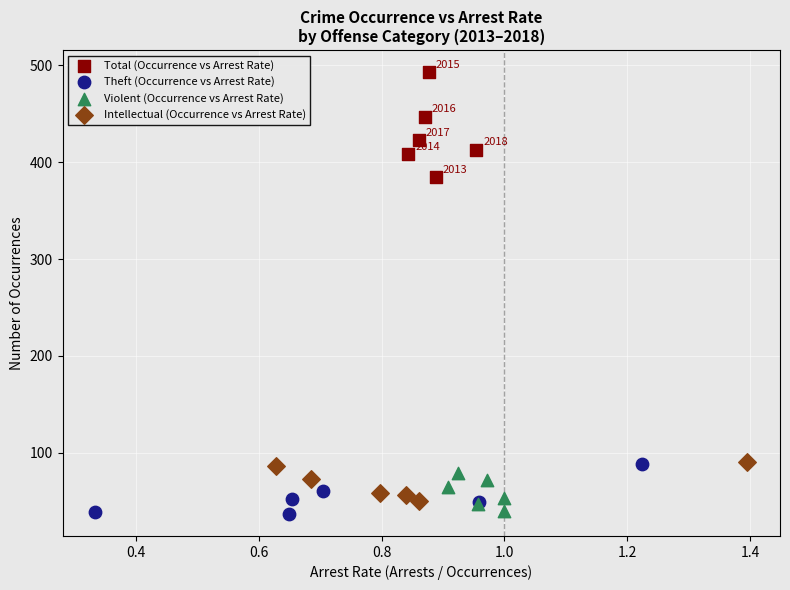

Which series has the widest spread of Y values?

Total (Occurrence vs Arrest Rate)